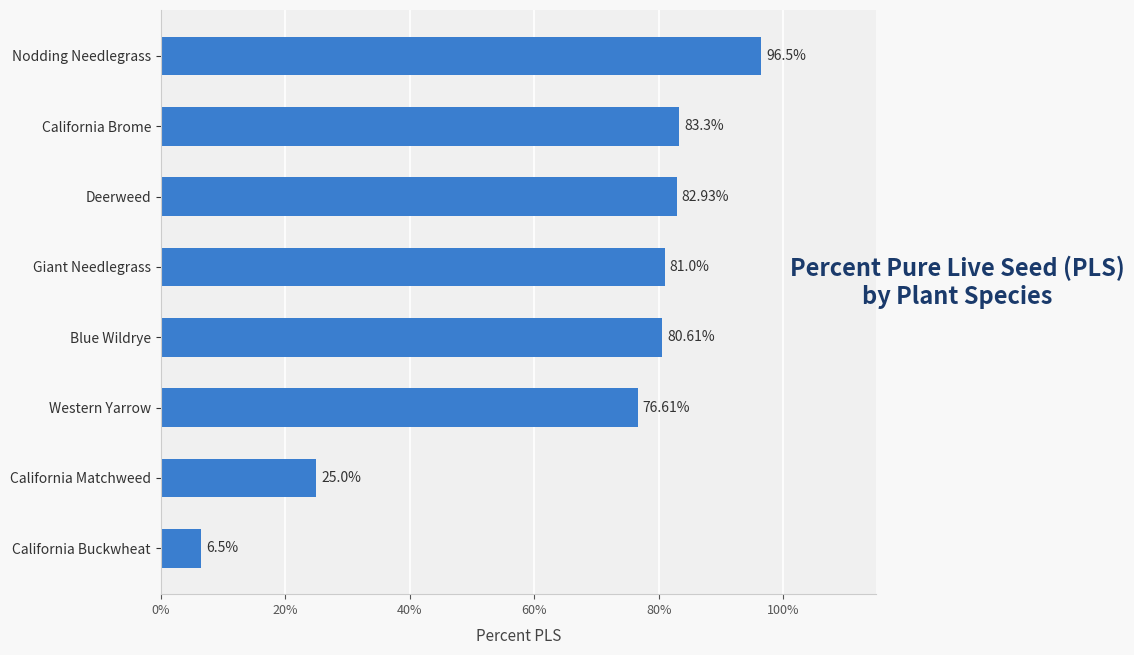

Rank the categories by value from highest to lowest.

Nodding Needlegrass, California Brome, Deerweed, Giant Needlegrass, Blue Wildrye, Western Yarrow, California Matchweed, California Buckwheat